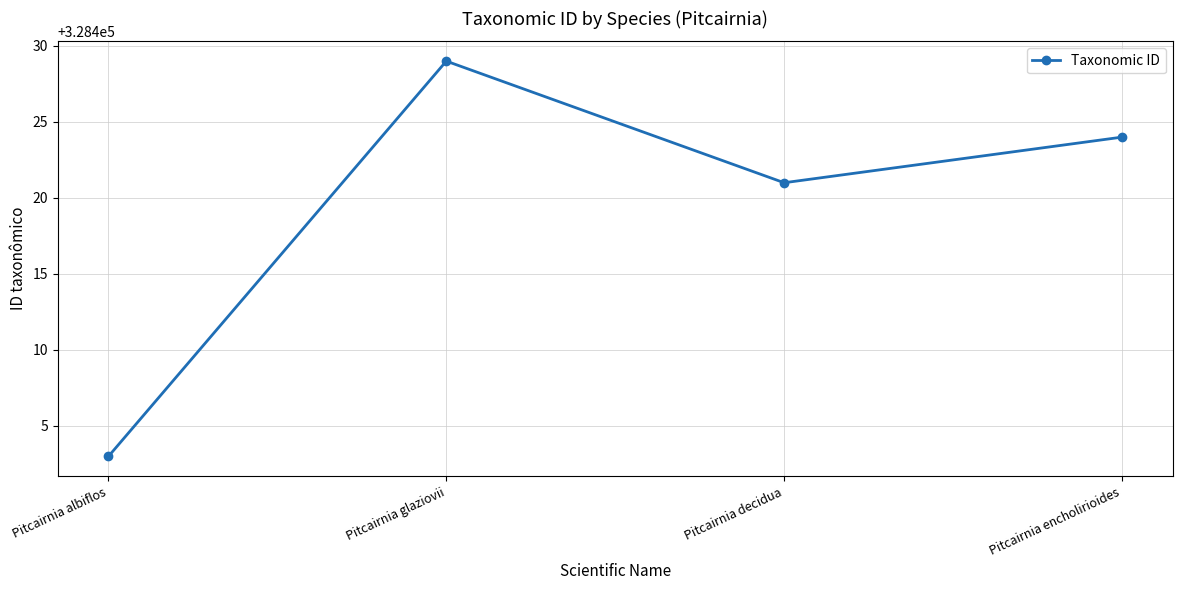

What value does the data have at Pitcairnia glaziovii?

328429